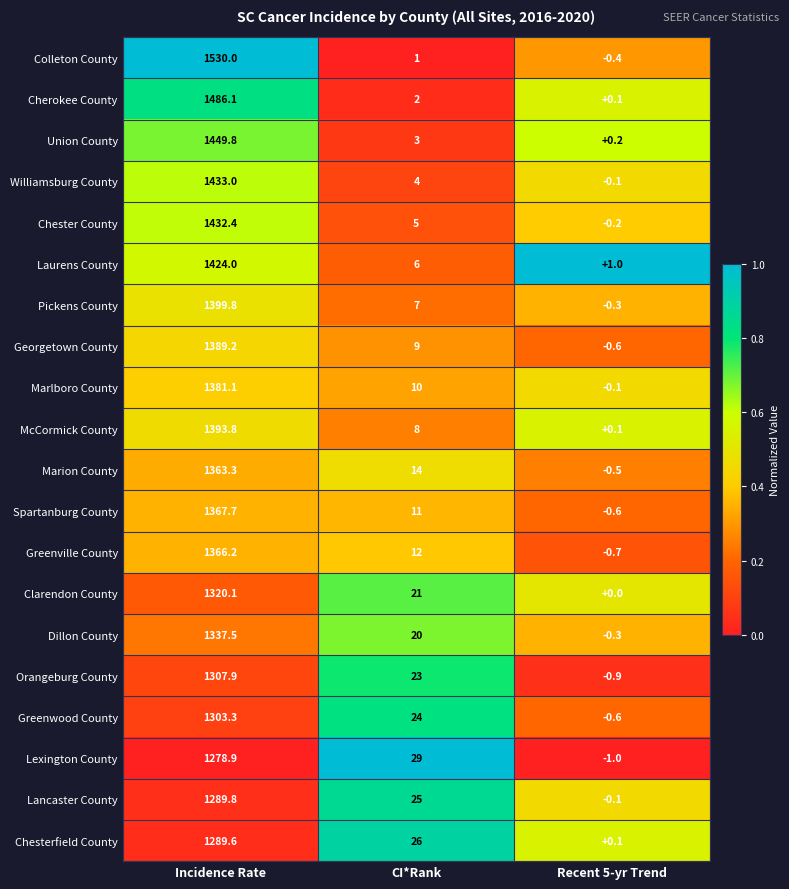

What is the sum of the Laurens County values at CI*Rank and Incidence Rate?

1430.0